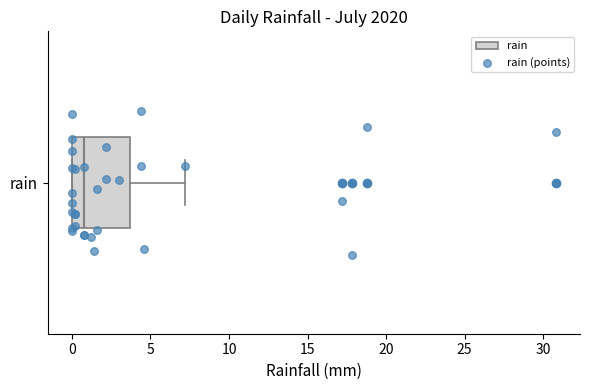

Transcribe this box plot: give where the median line is, the range the box spans, and where the two whiskers end, as read against the x-axis. The values are not printed on the chart, so give them approximately, as read against the axis.

median 1.0, box 0.0 to 3.5, whiskers 0.0 to 7.0